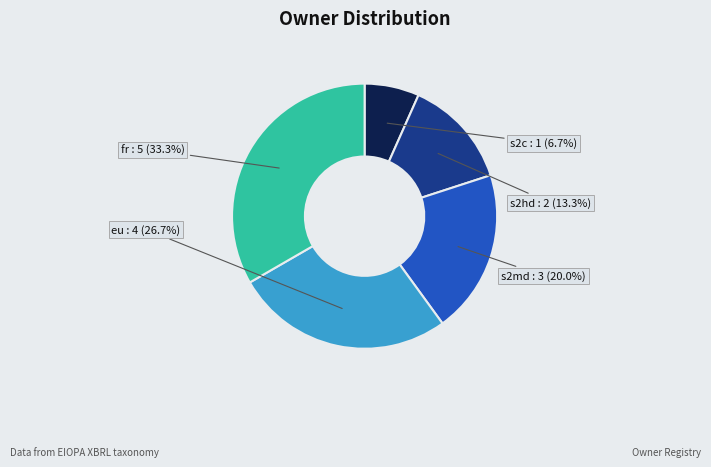

To the nearest percent, what is the difference between the largest and smallest slice percentages?

27%